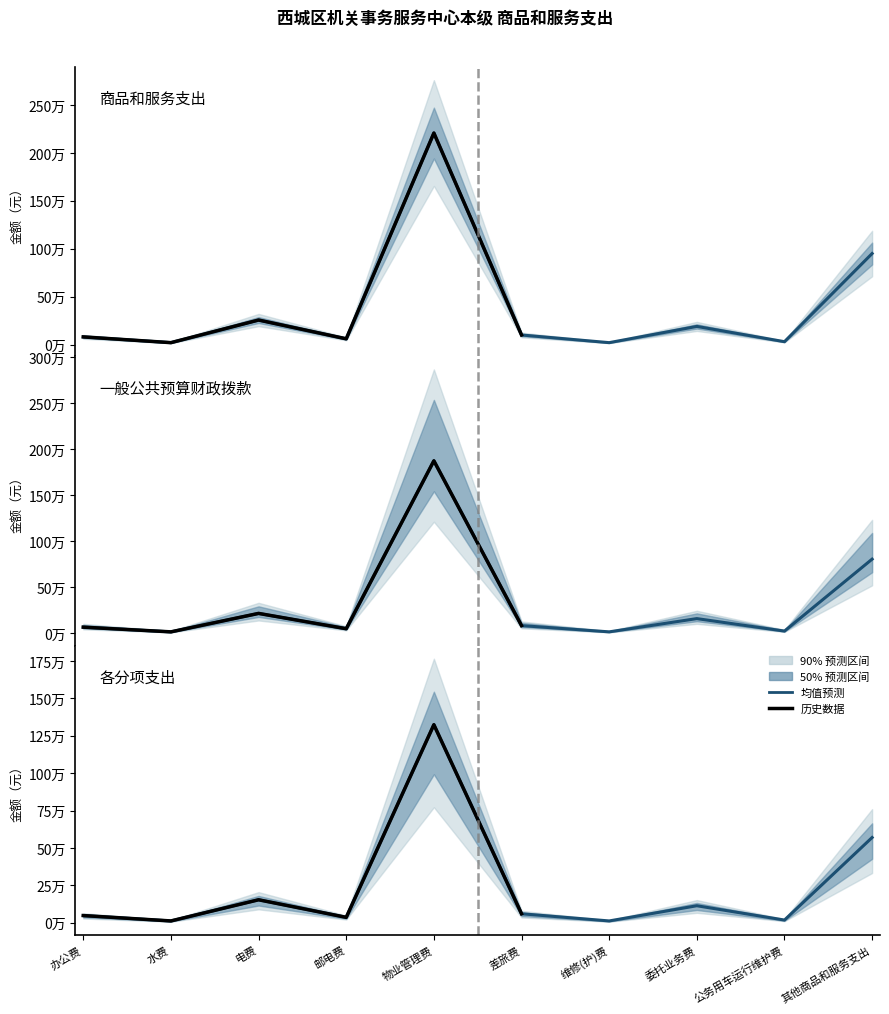

What is the label of the 3rd point from the right?

委托业务费